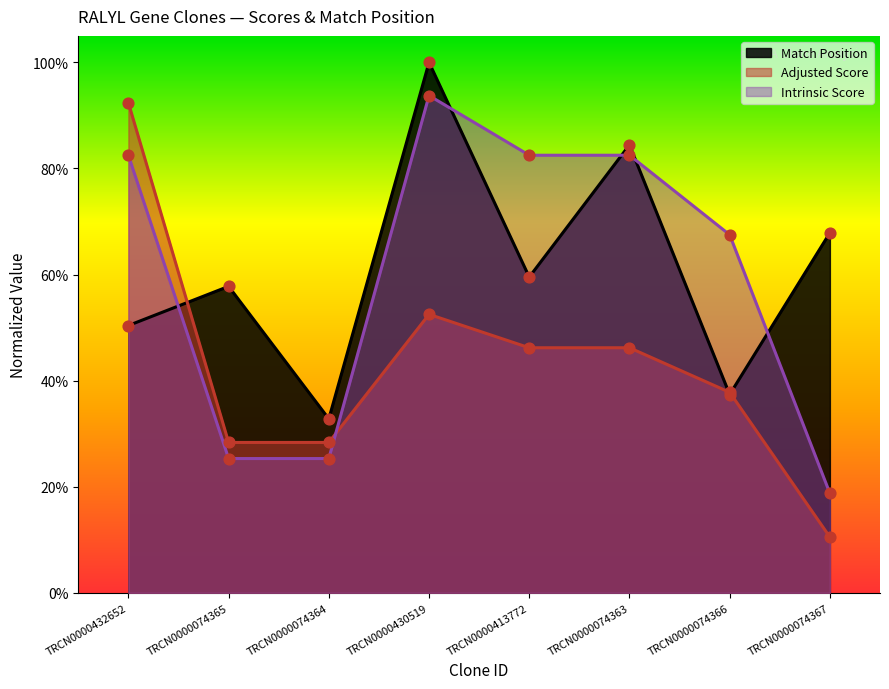

Which series contains the lowest Y value?

Adjusted Score